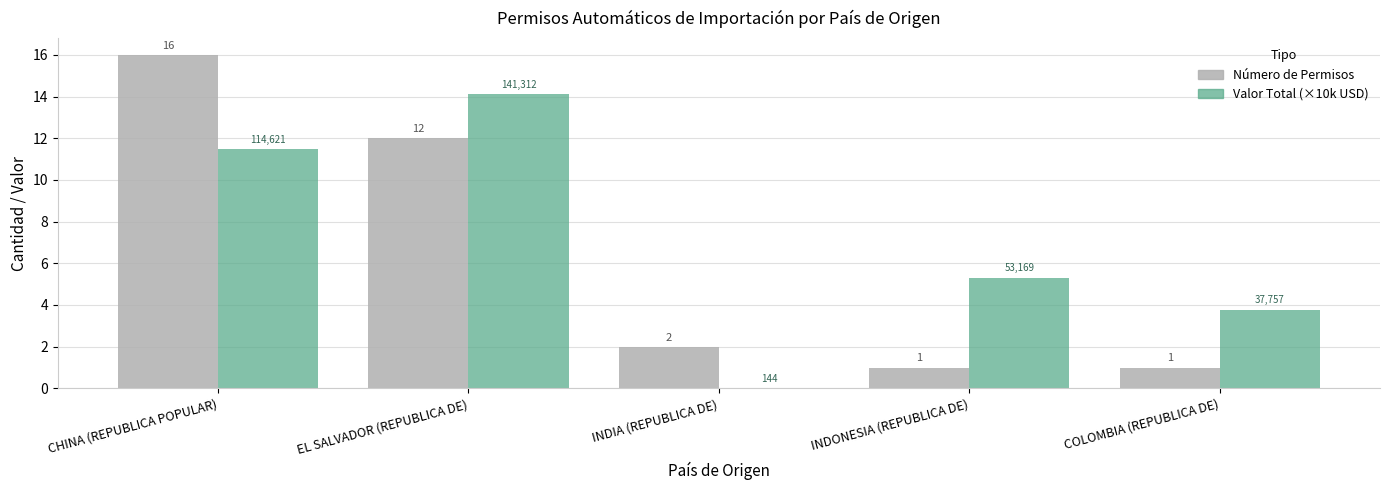

Which category has the highest value in the Número de Permisos series?

CHINA (REPUBLICA POPULAR)